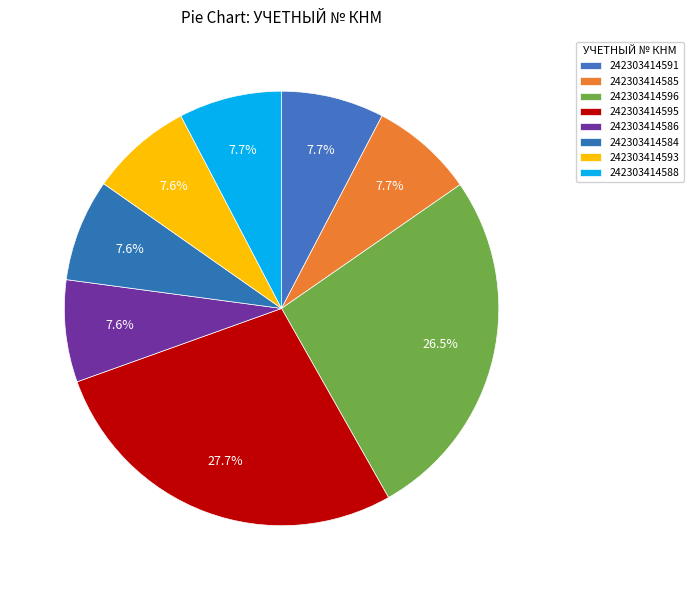

The 242303414588 slice represents 8% of the pie. True or false?

True